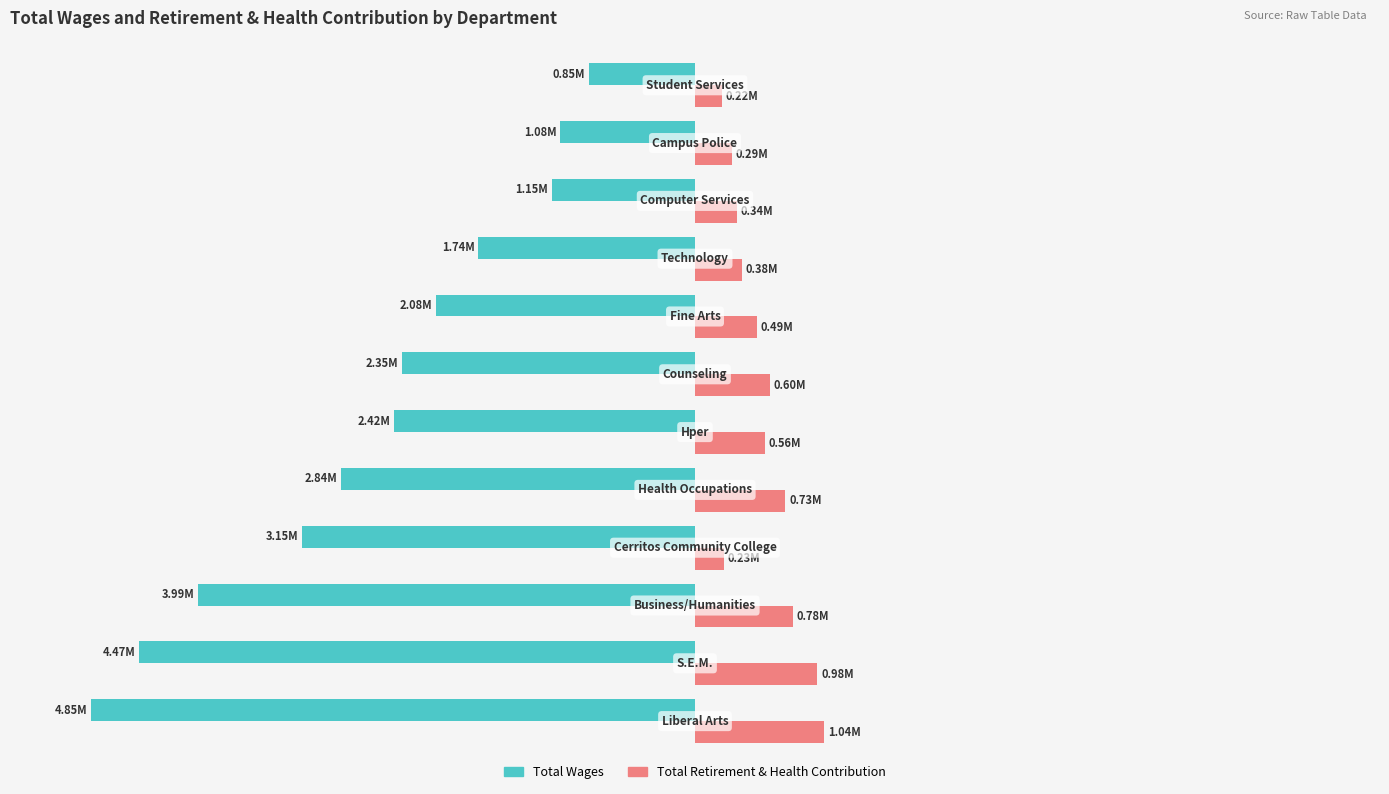

How many distinct data groups are displayed?

2